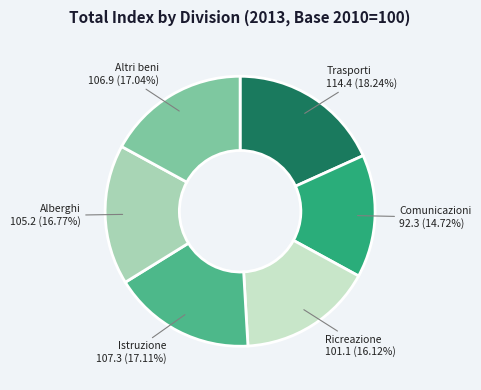

Which has a higher value, Comunicazioni or Ricreazione?

Ricreazione